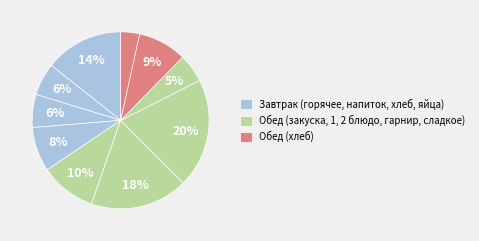

Count the number of slices in the pie.

10